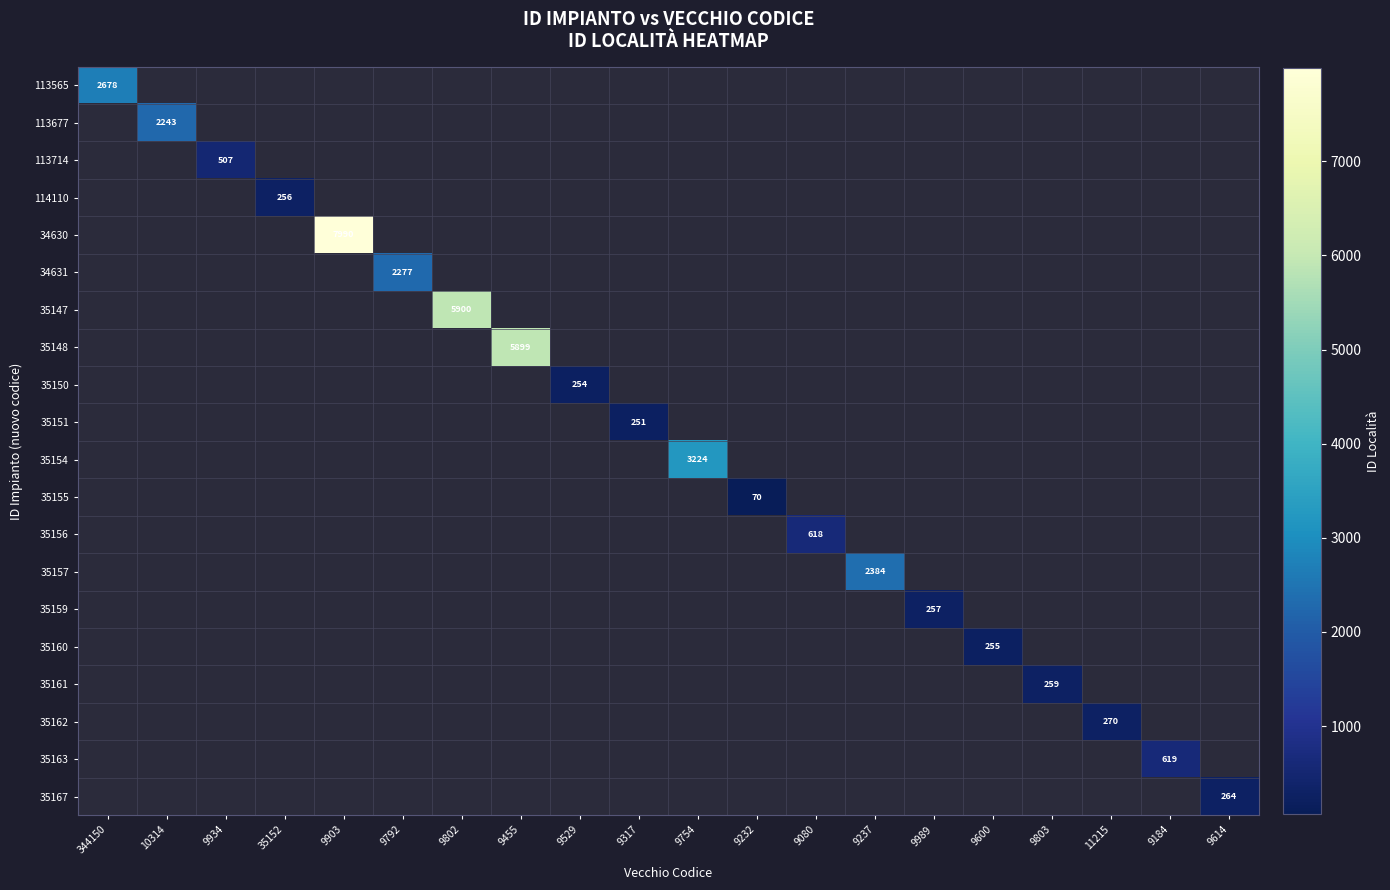

What is the sum of all 35156 values?

618